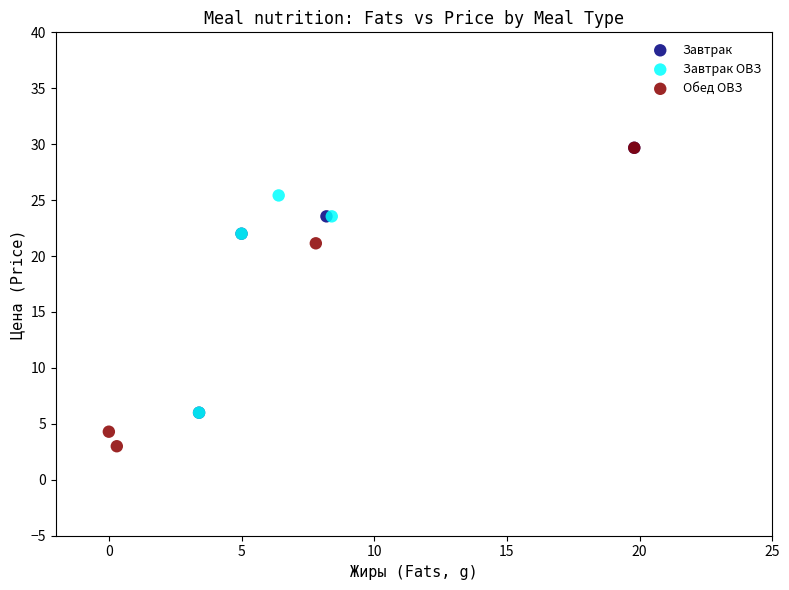

Which series has the largest Y range (max minus min)?

Обед ОВЗ